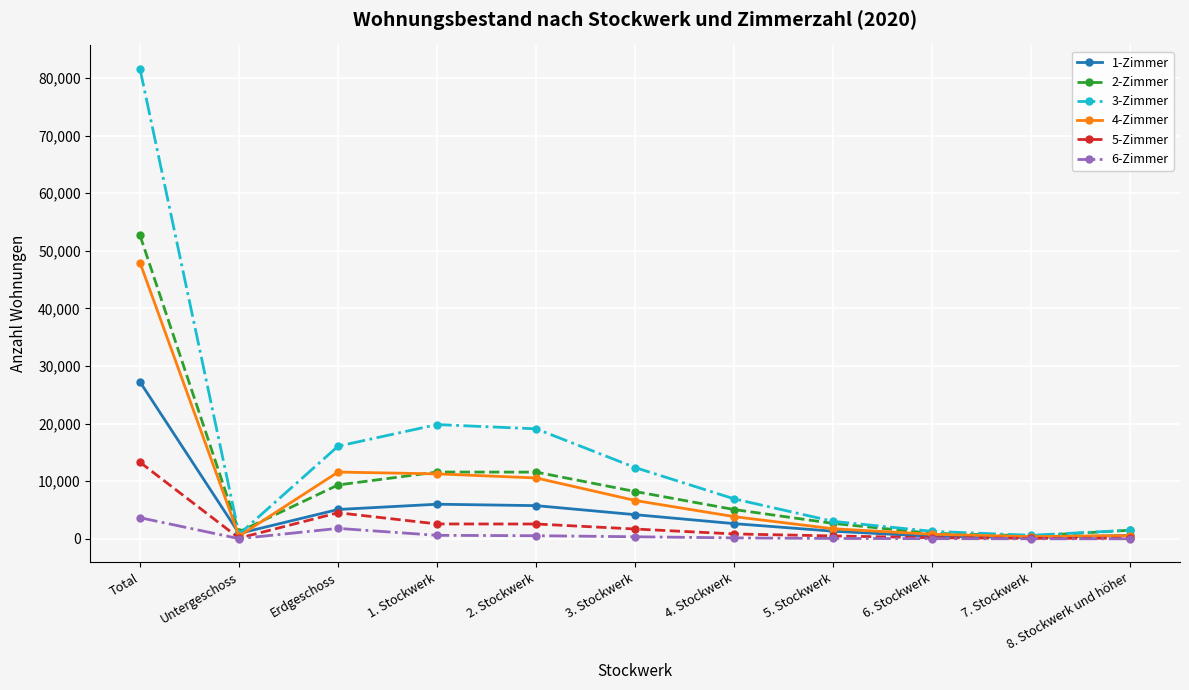

At which category does the chart reach its peak across all series?

Total